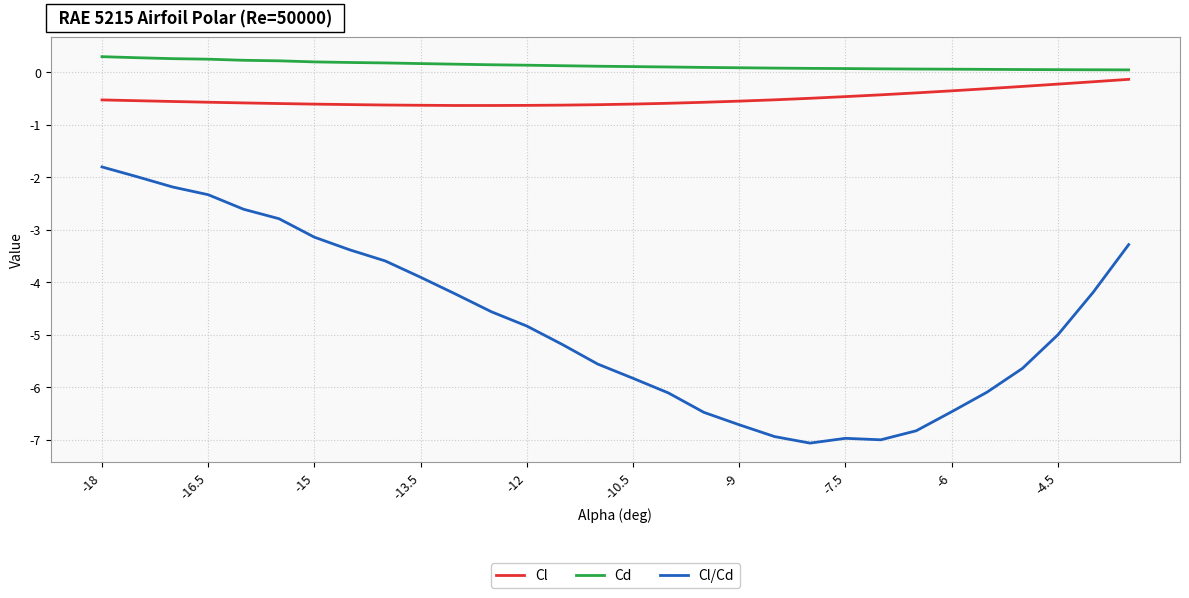

What is the average value of the Cl/Cd series?

-4.8